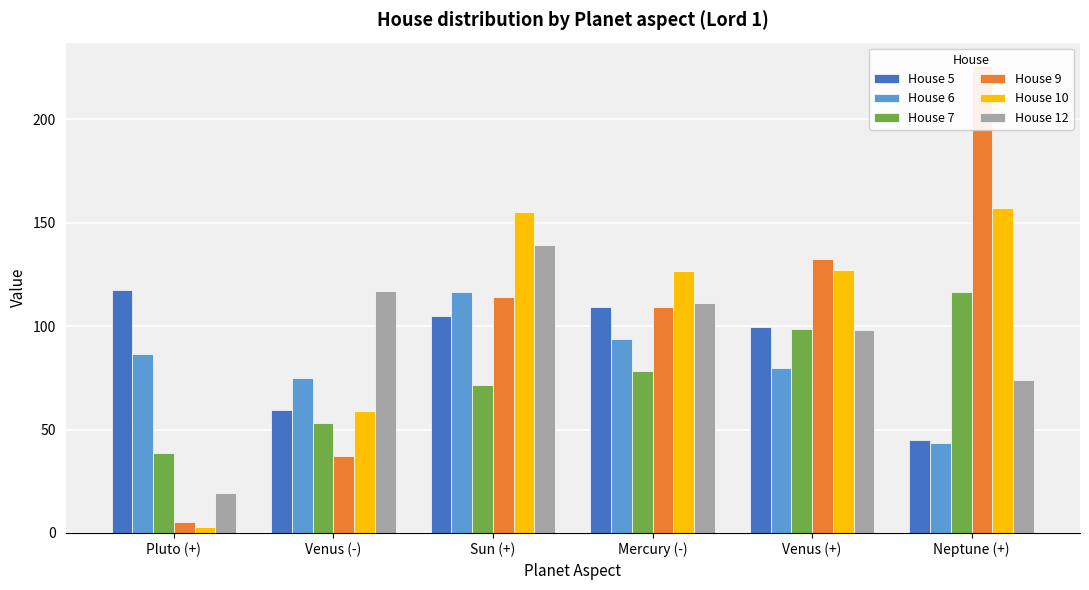

Which category has the highest value across all series?

Neptune (+)